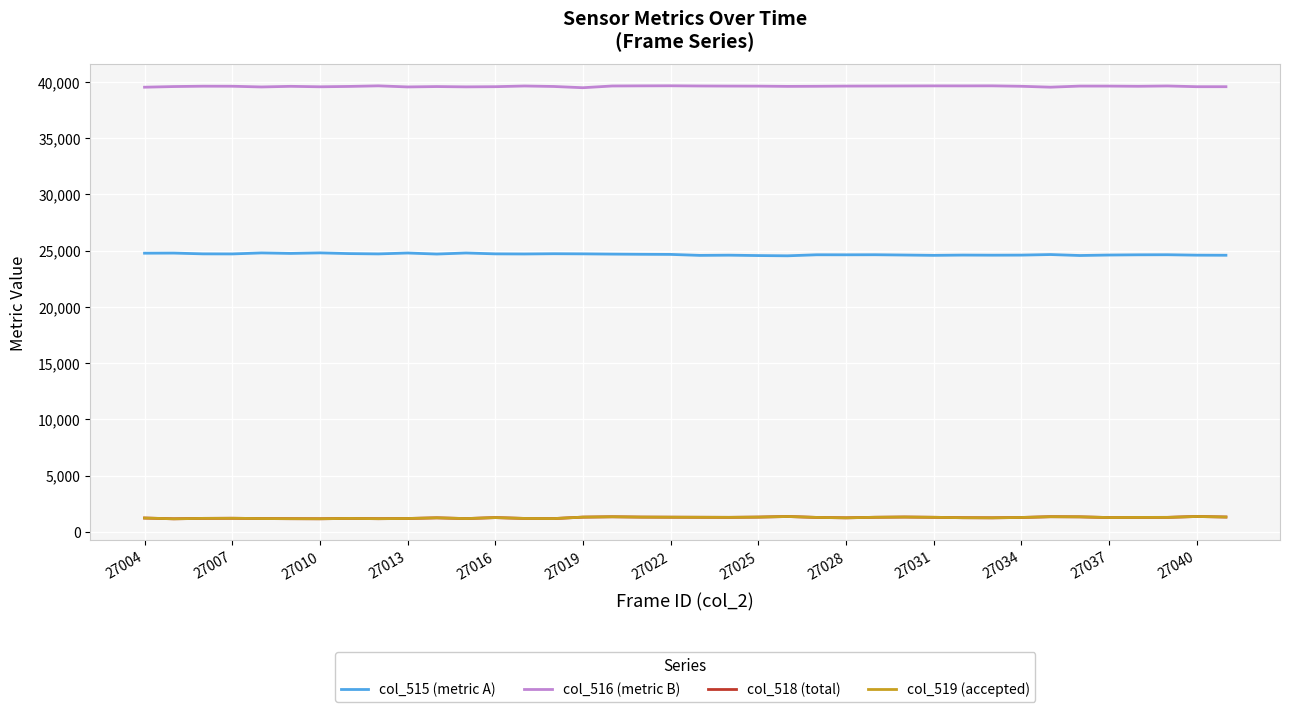

What is the smallest value displayed?

1154